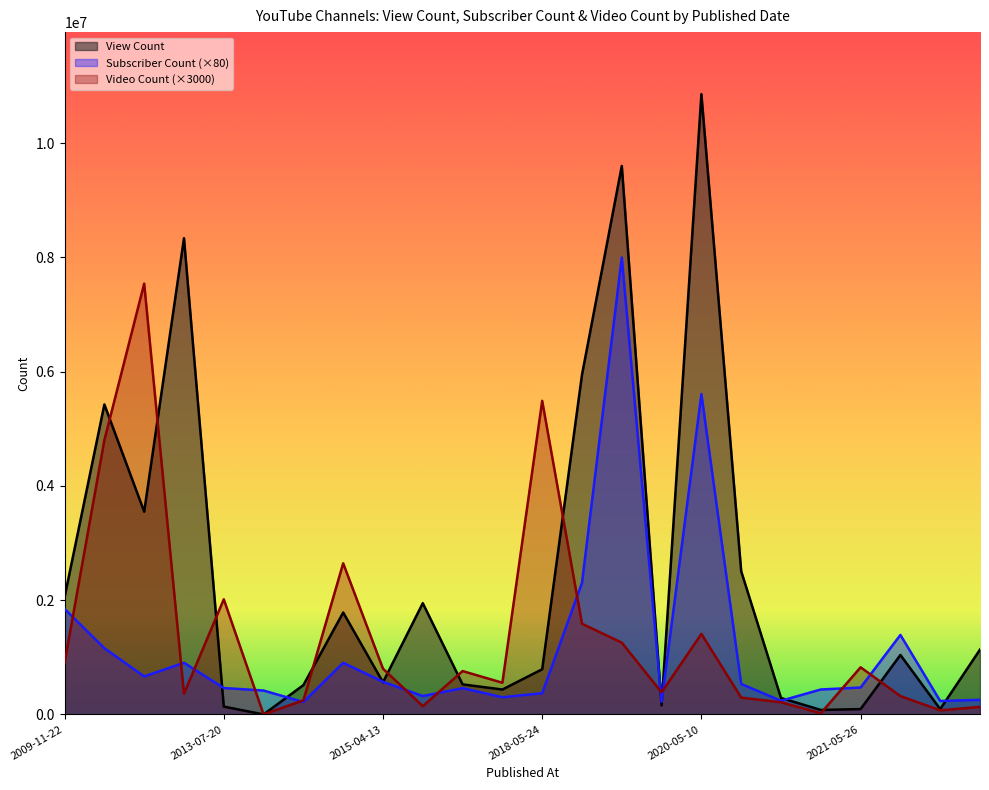

Where does the Video Count series first go above 759000?

2009-11-22